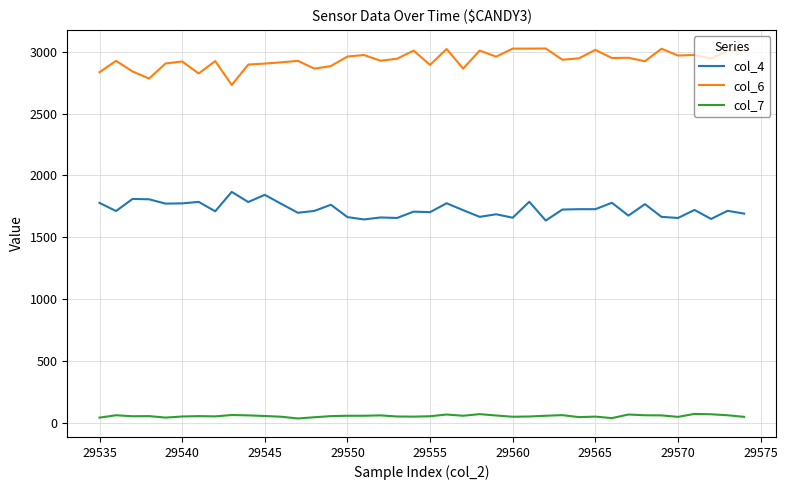

True or false: col_6 has more than 1 points higher than both neighbors.

True